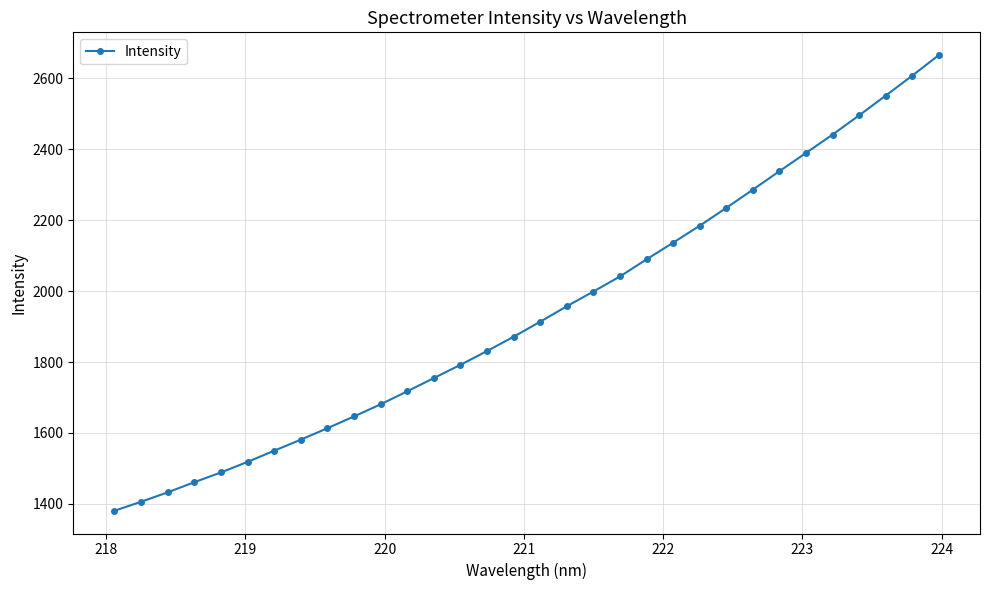

How many data points does each series have?

32